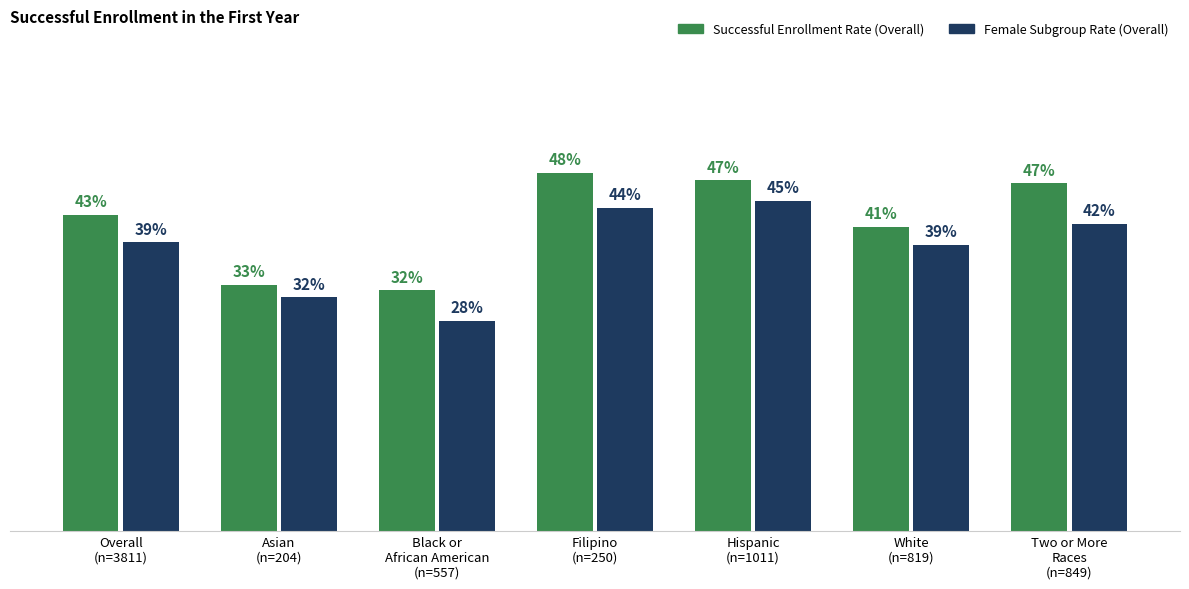

What is the difference between the highest and lowest values at Two or More
Races
(n=849)?

0.1